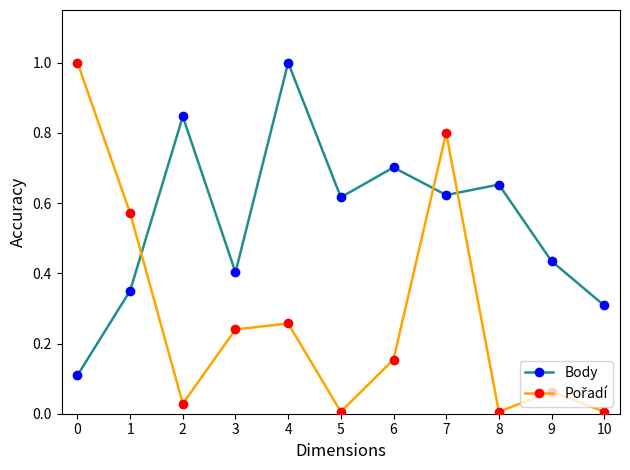

What is the difference between the maximum and minimum values in the Body series?

0.9